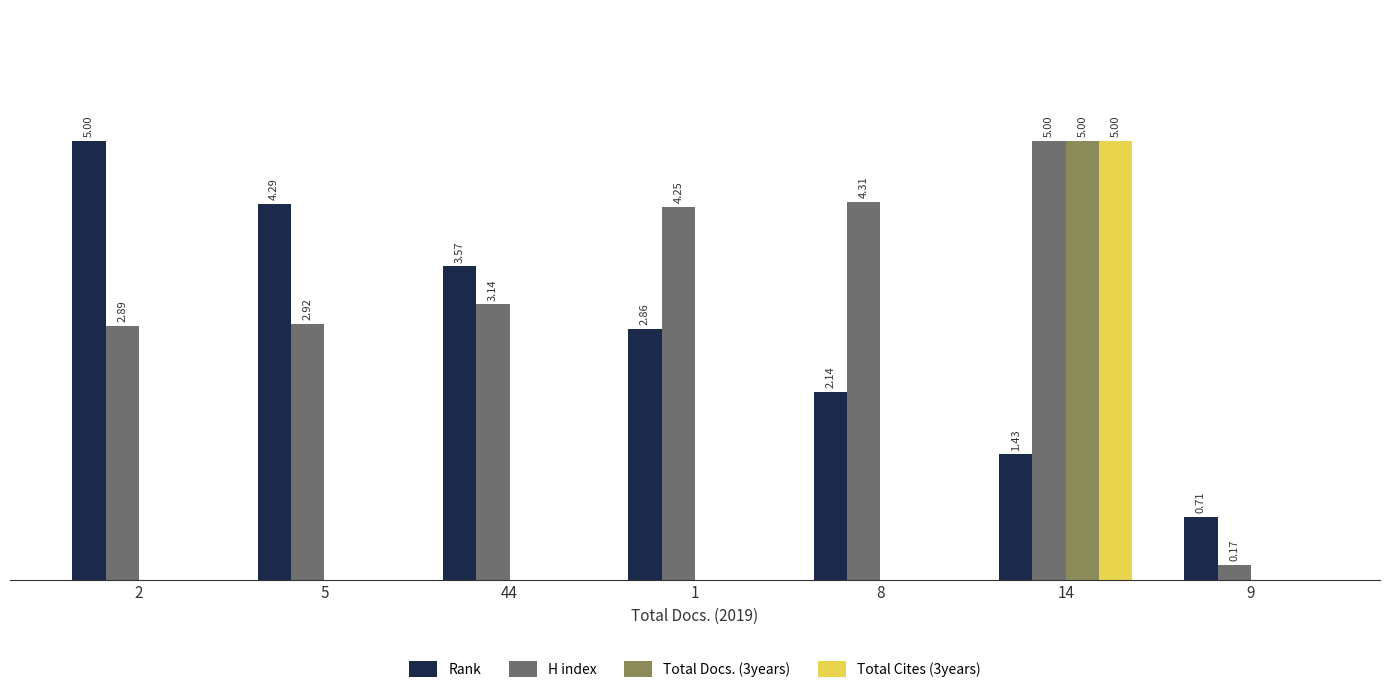

Which series has the largest total across all categories?

H index